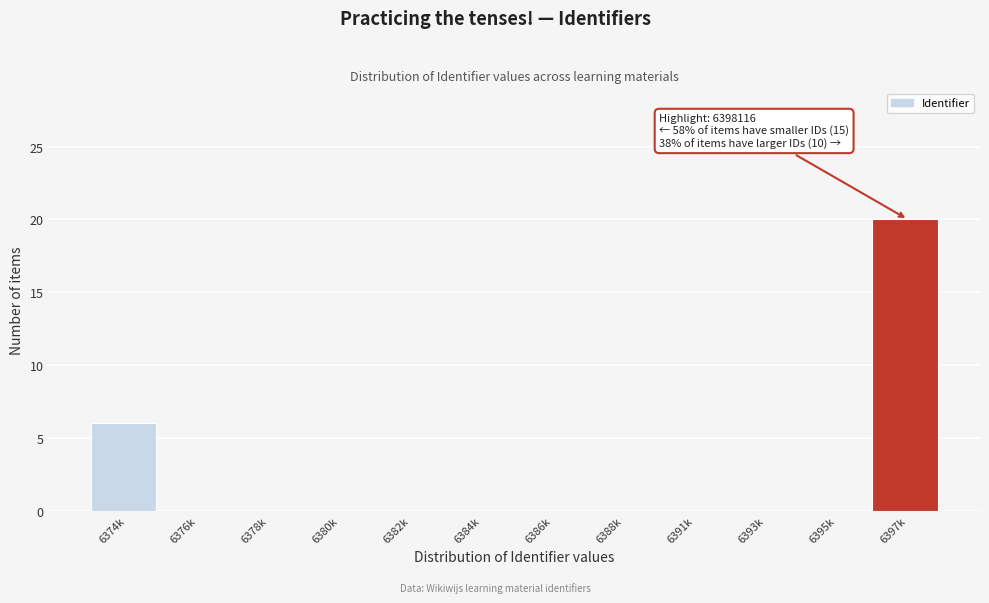

Reading right to left, what are all the values shown in this chart?

6397k=20	6395k=0	6393k=0	6391k=0	6388k=0	6386k=0	6384k=0	6382k=0	6380k=0	6378k=0	6376k=0	6374k=6